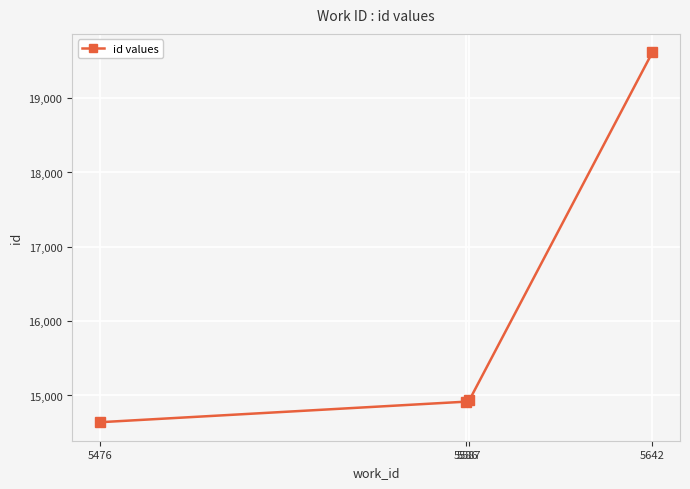

What value does the data have at 5586?

14916.8